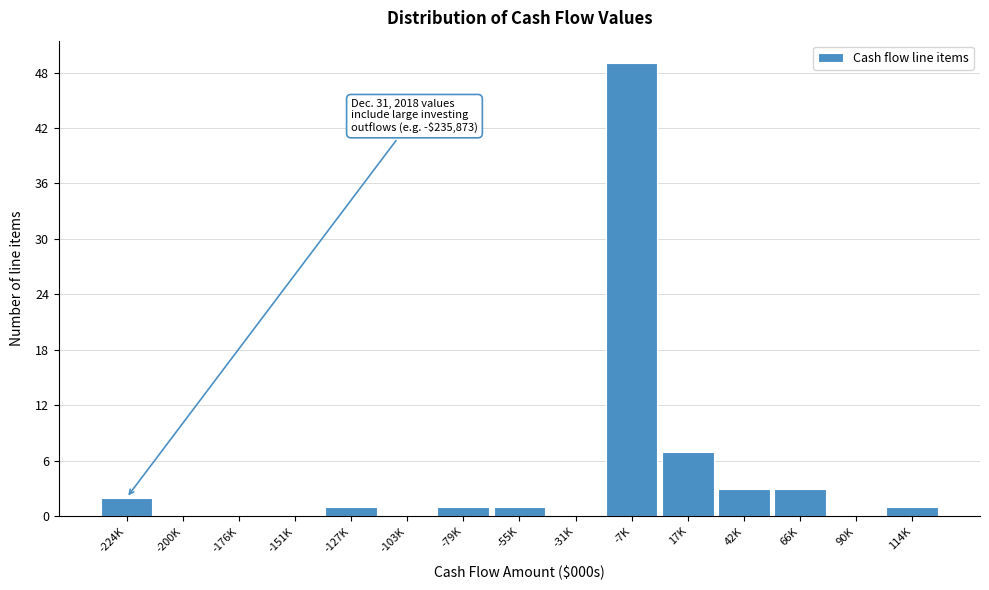

Reading left to right, list all the values displayed in this chart.

-224K=2	-200K=0	-176K=0	-151K=0	-127K=1	-103K=0	-79K=1	-55K=1	-31K=0	-7K=49	17K=7	42K=3	66K=3	90K=0	114K=1